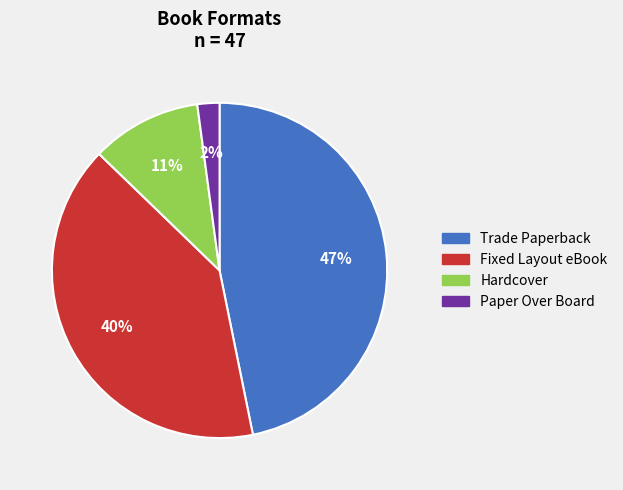

What percentage is the Hardcover slice, to the nearest percent?

11%